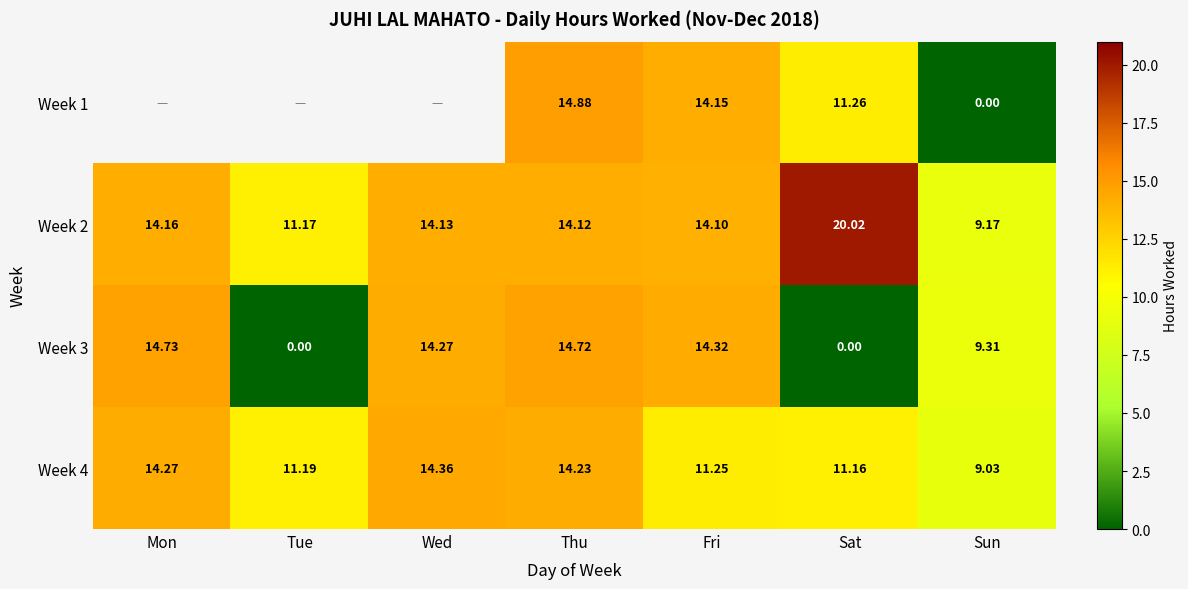

How many data points in Week 2 are less than 14?

2